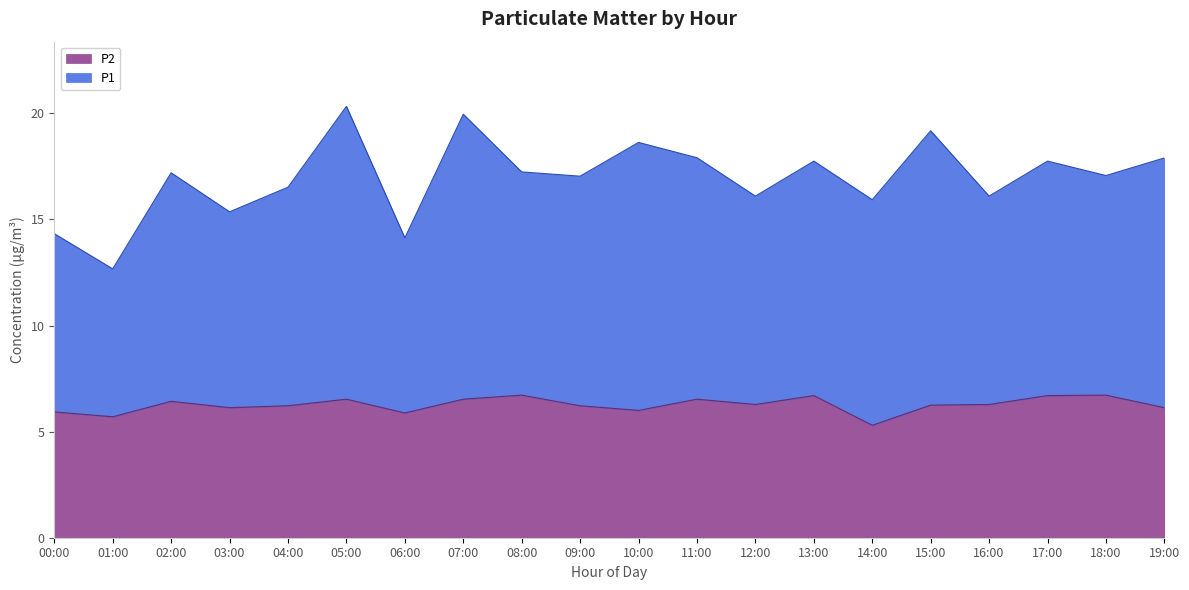

The value of P1 at 13:00 is 17.8. True or false?

True